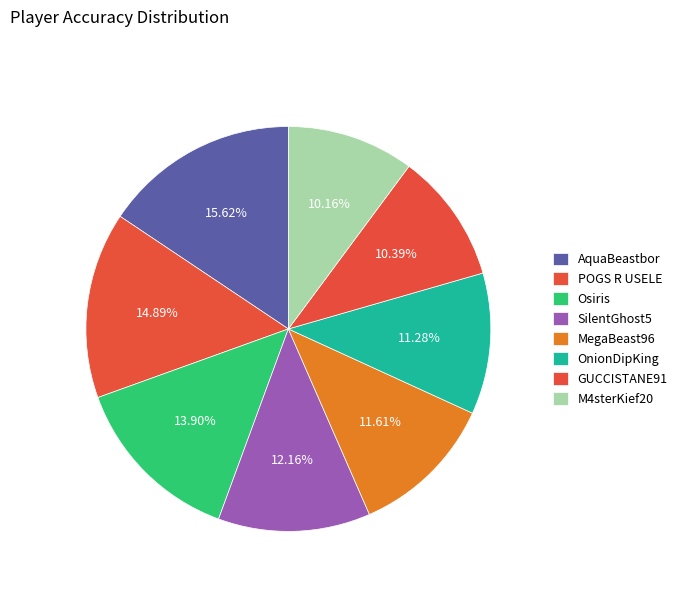

Count the number of slices in the pie.

8